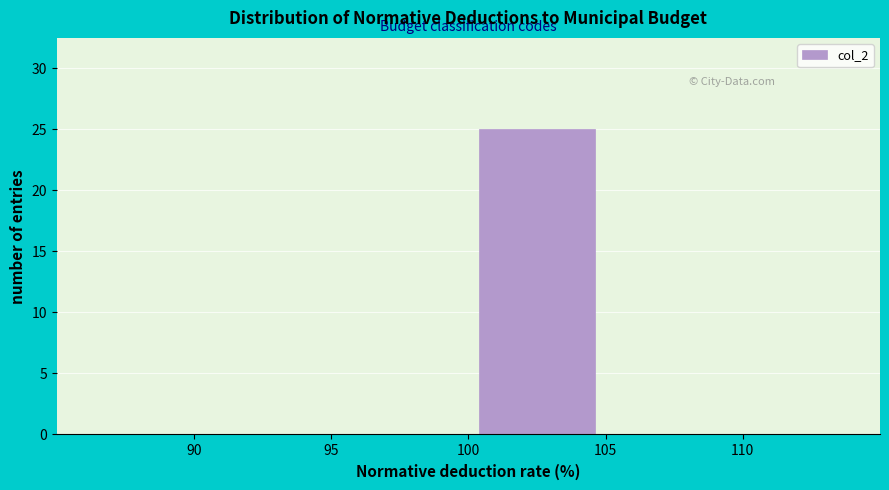

Reading left to right, transcribe this chart: for each bar, give the range it covers on the x-axis and its height. The values are not printed on the chart, so give them approximately, as read against the axis.

90 to 95: 0
95 to 100: 0
100 to 105: 25
105 to 110: 0